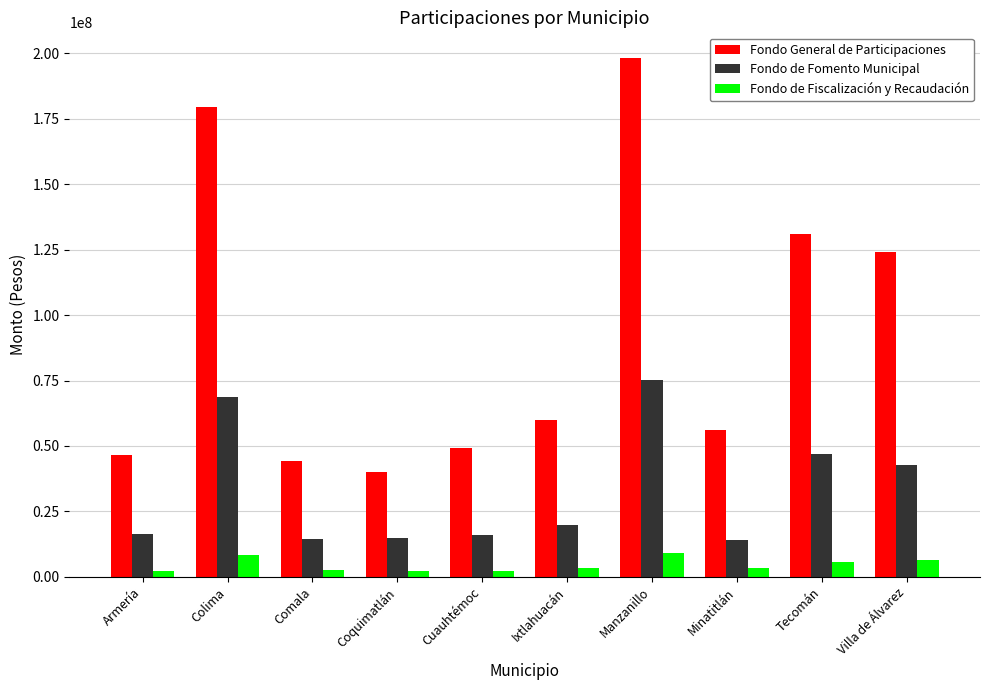

Which series has the widest spread of values?

Fondo General de Participaciones